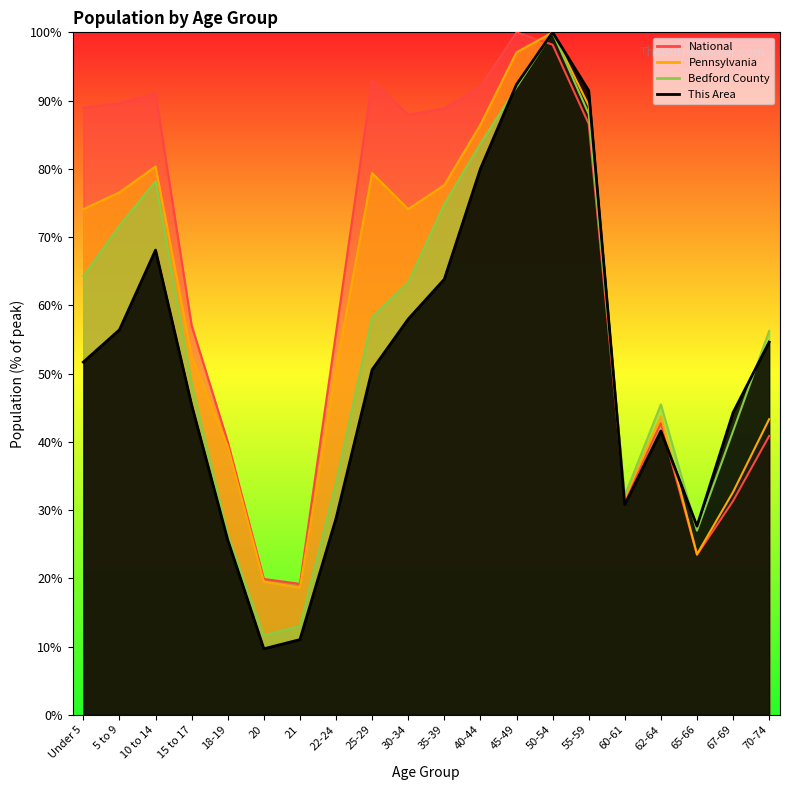

Which series has the largest range (max minus min)?

This Area